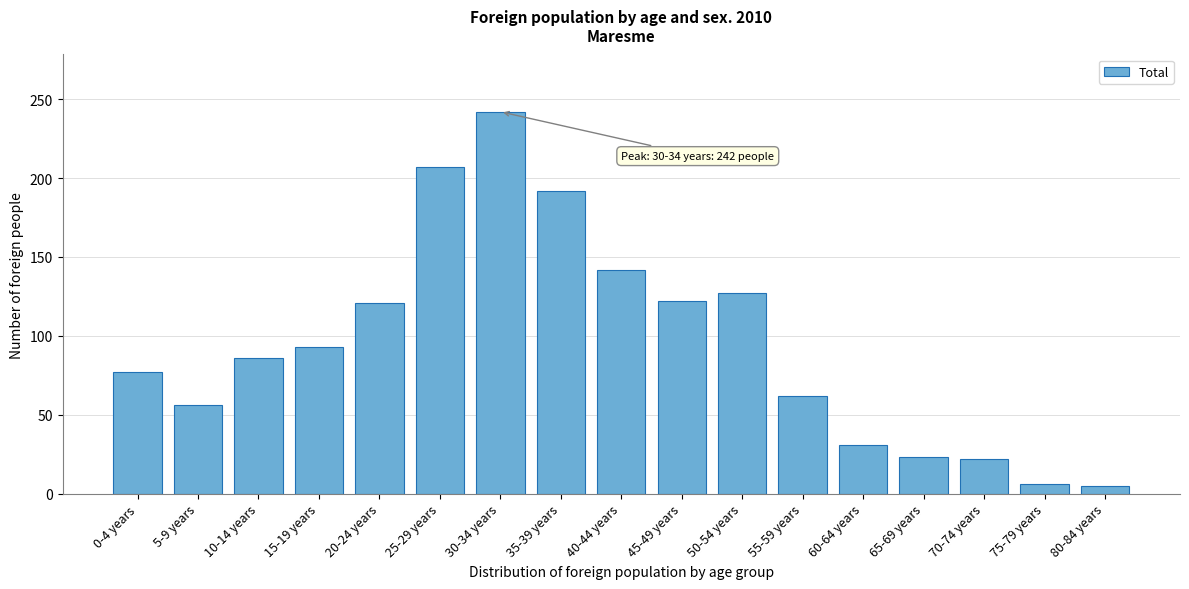

What position from the right is 10-14 years?

15